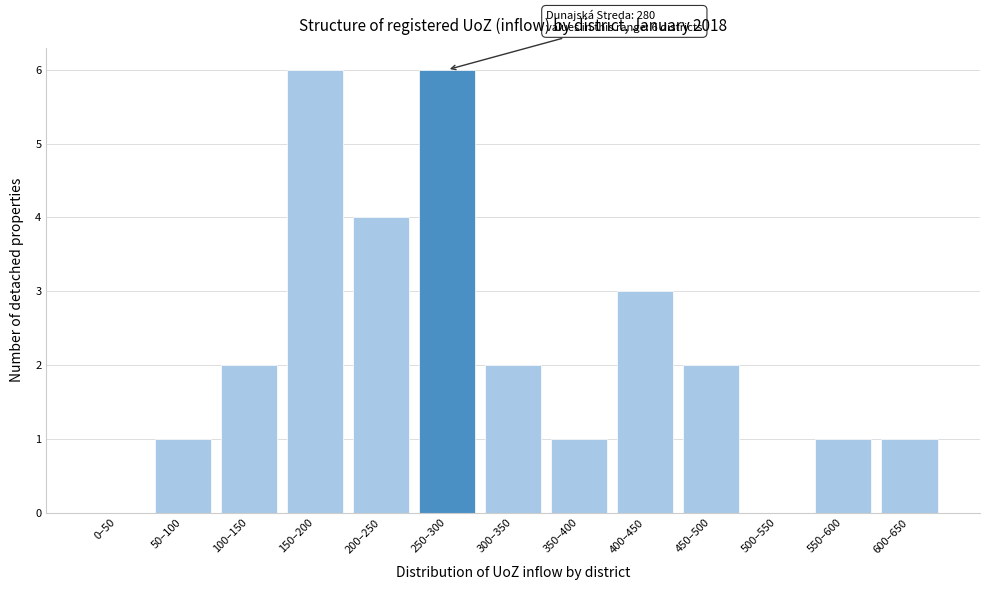

Reading left to right, list all the values displayed in this chart.

0–50=0	50–100=1	100–150=2	150–200=6	200–250=4	250–300=6	300–350=2	350–400=1	400–450=3	450–500=2	500–550=0	550–600=1	600–650=1